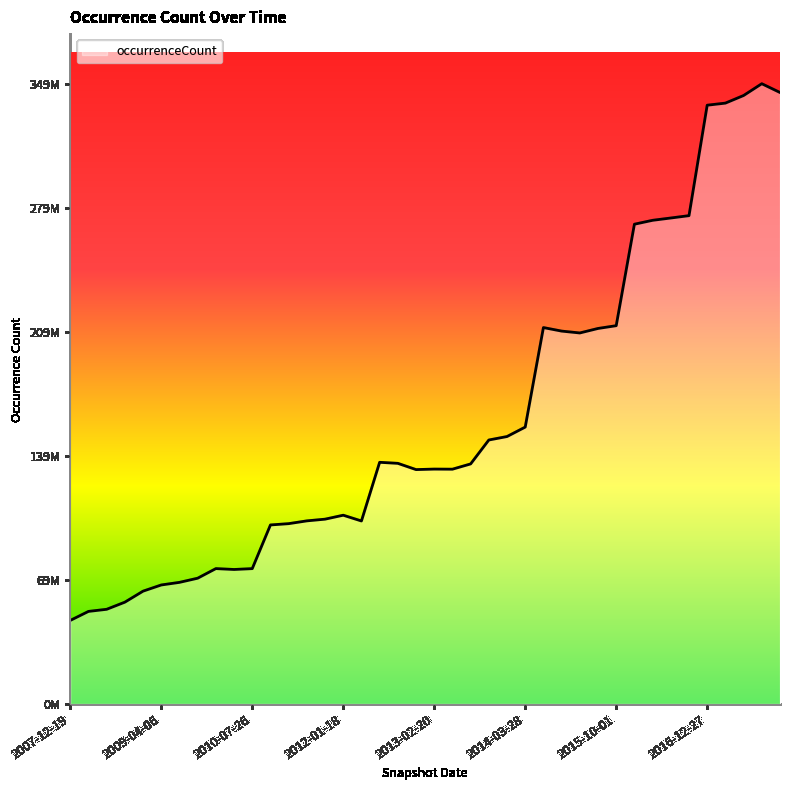

Is this an area chart (filled region under the line)?

Yes